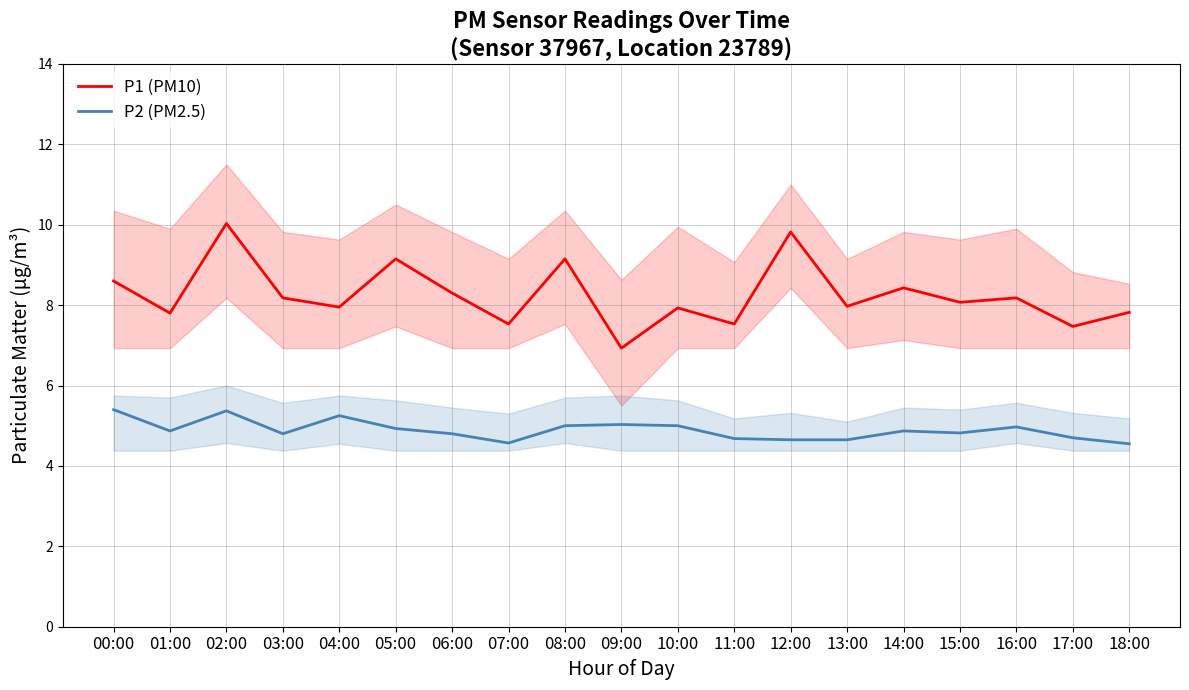

What is the spread (max minus min) of values at 16:00?

3.2